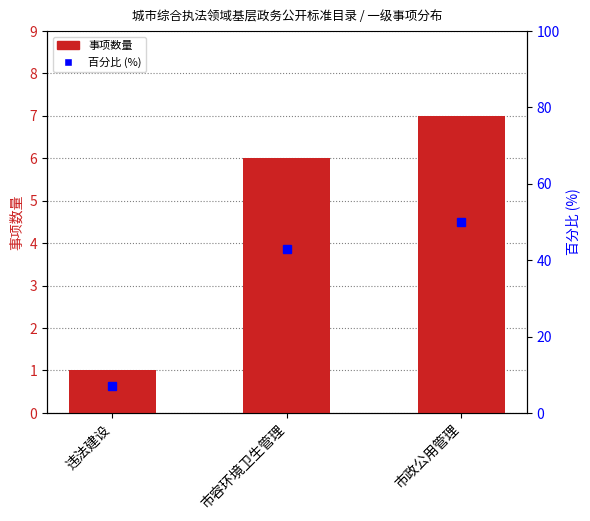

Where does the 事项数量 series first go above 6?

市政公用管理